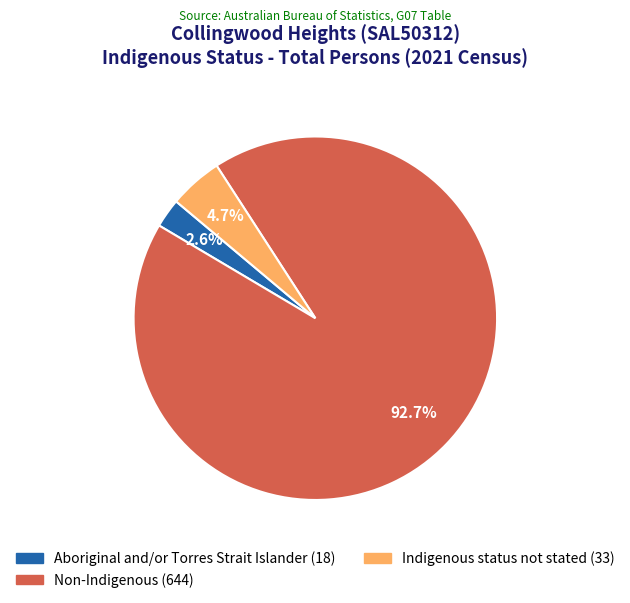

Does Aboriginal and/or Torres Strait Islander account for over 50% of the chart?

No